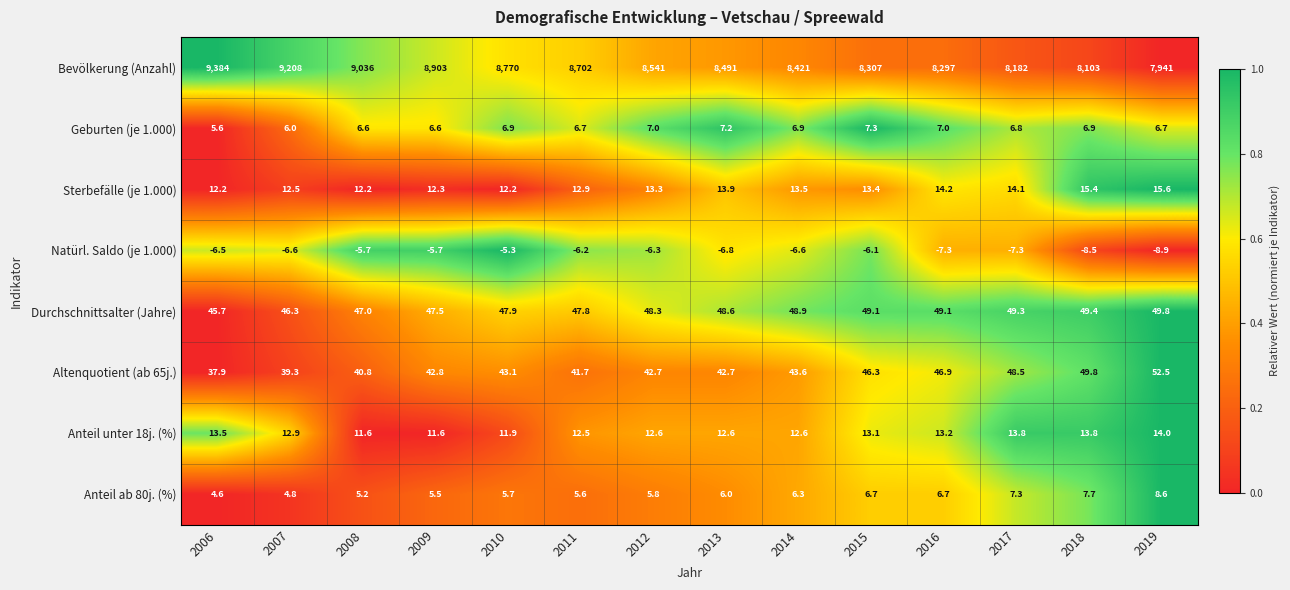

Count the number of categories in the chart.

14